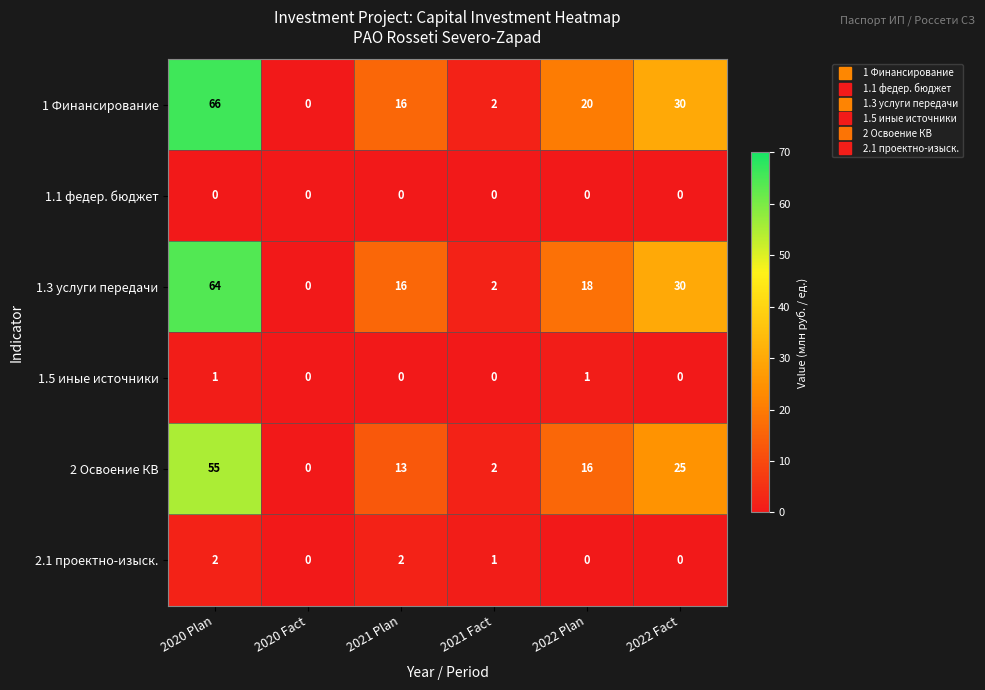

How many distinct data groups are displayed?

6